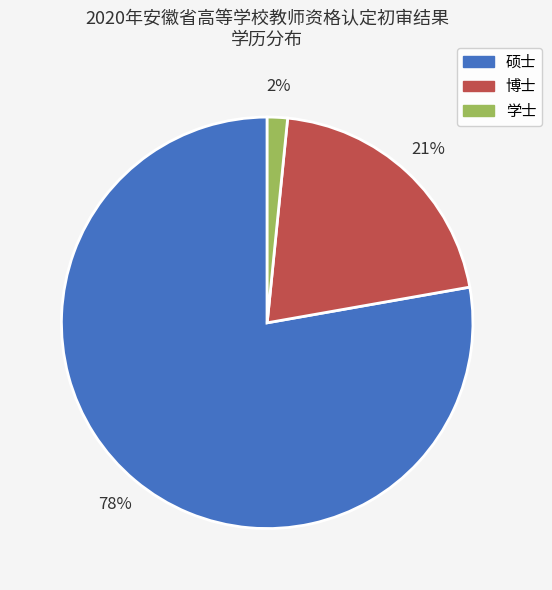

Does 博士 represent more than half of the total?

No